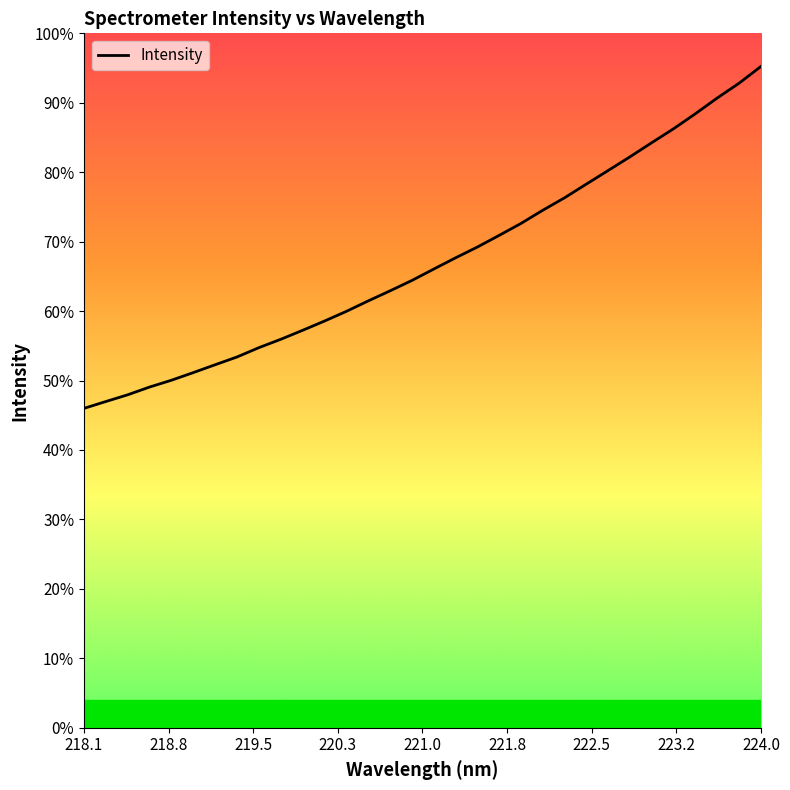

Is this an area chart (filled region under the line)?

No